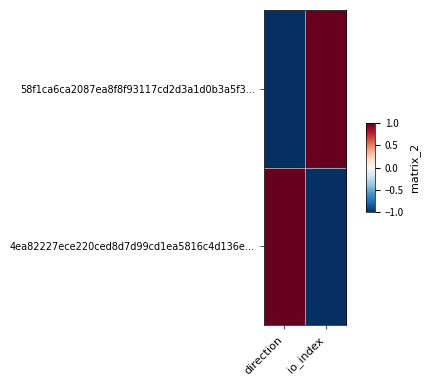

At which category is the sum across all series the highest?

direction